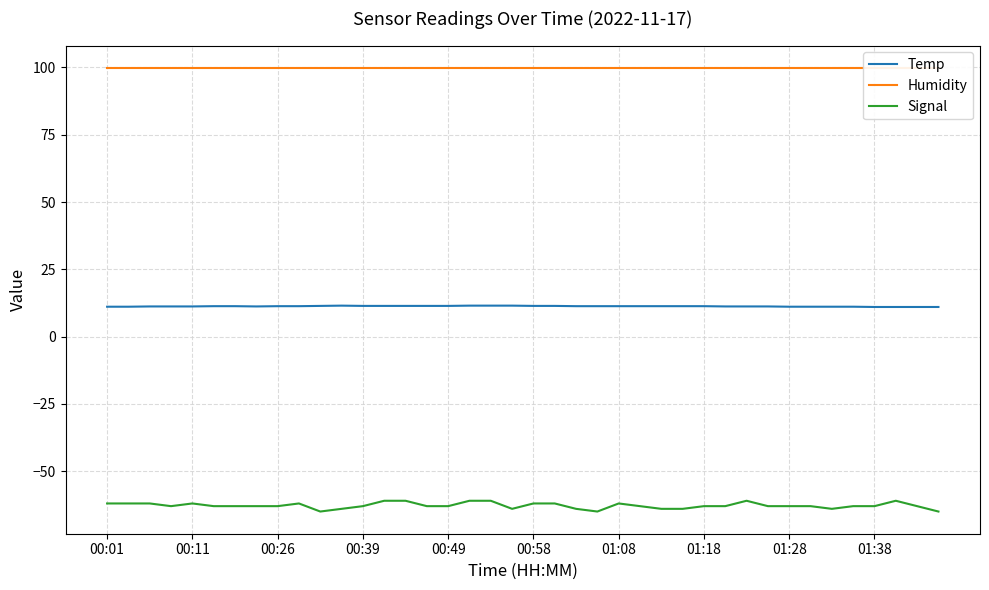

True or false: Signal has a value of -63.0 at 01:38.

True